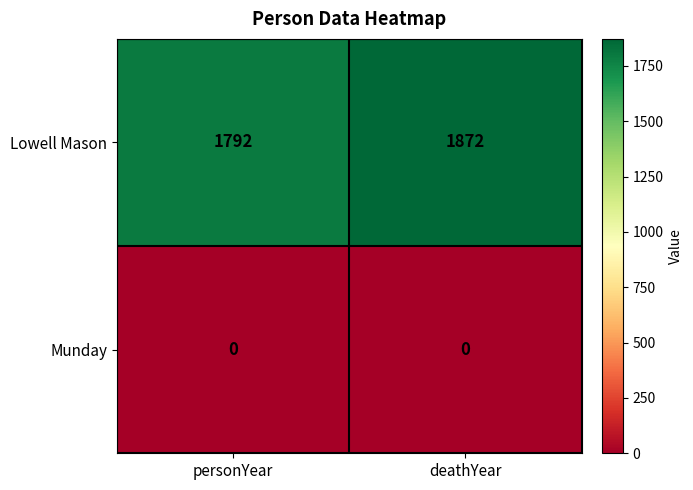

Which series has the largest total across all categories?

Lowell Mason